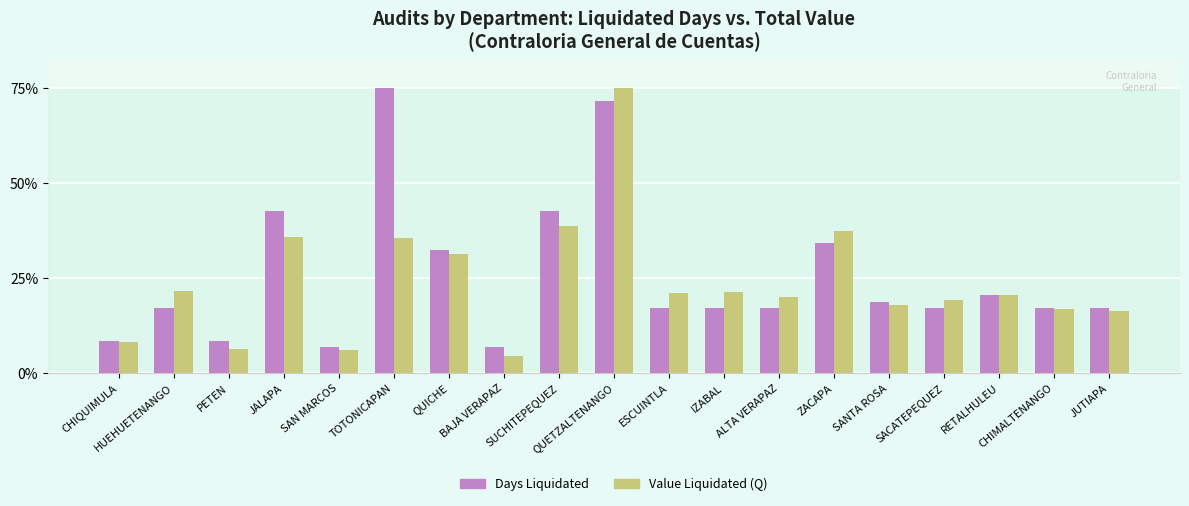

What is the total value across all series at BAJA VERAPAZ?

11.2